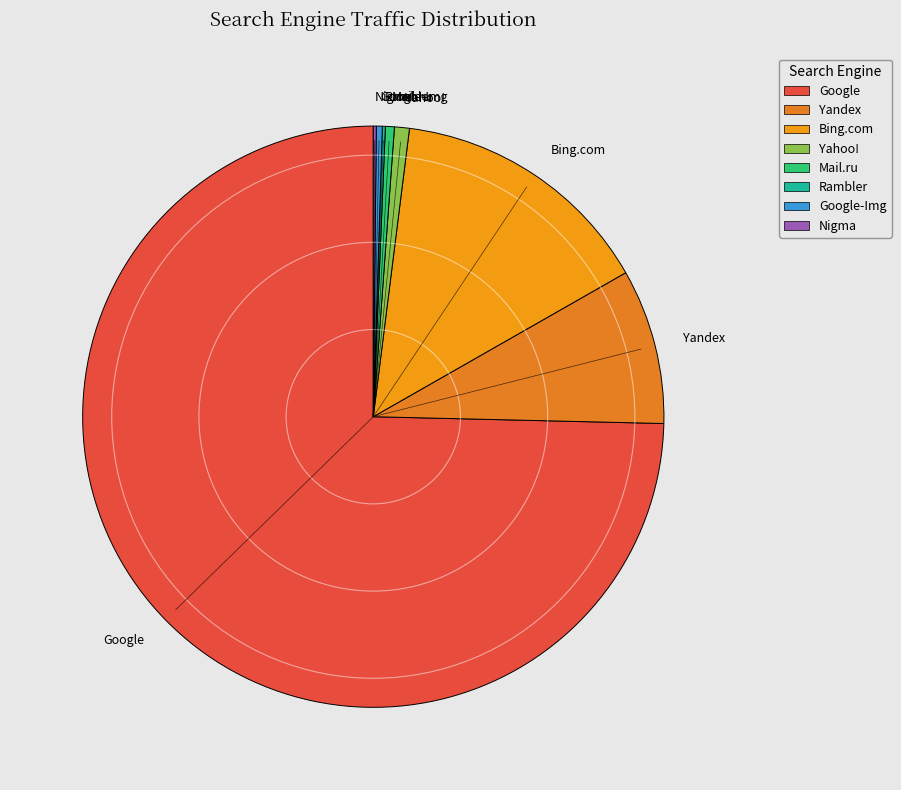

The Bing.com slice represents 22% of the pie. True or false?

False